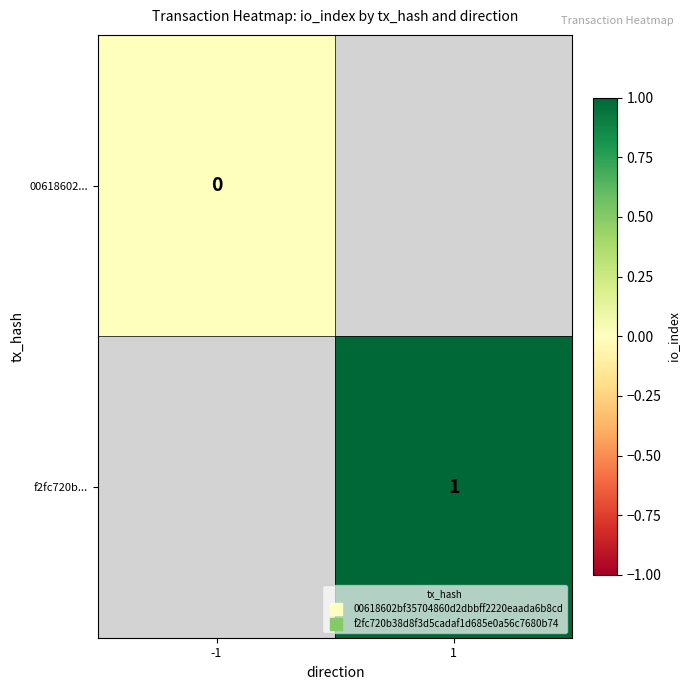

How many series are shown in this chart?

2